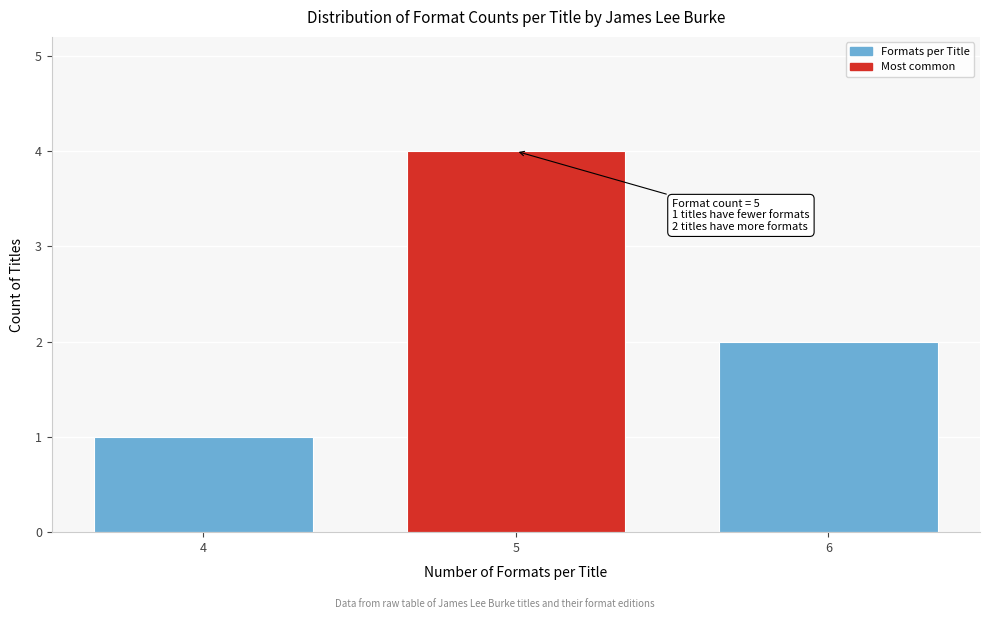

Reading right to left, list all the values displayed in this chart.

2	4	1